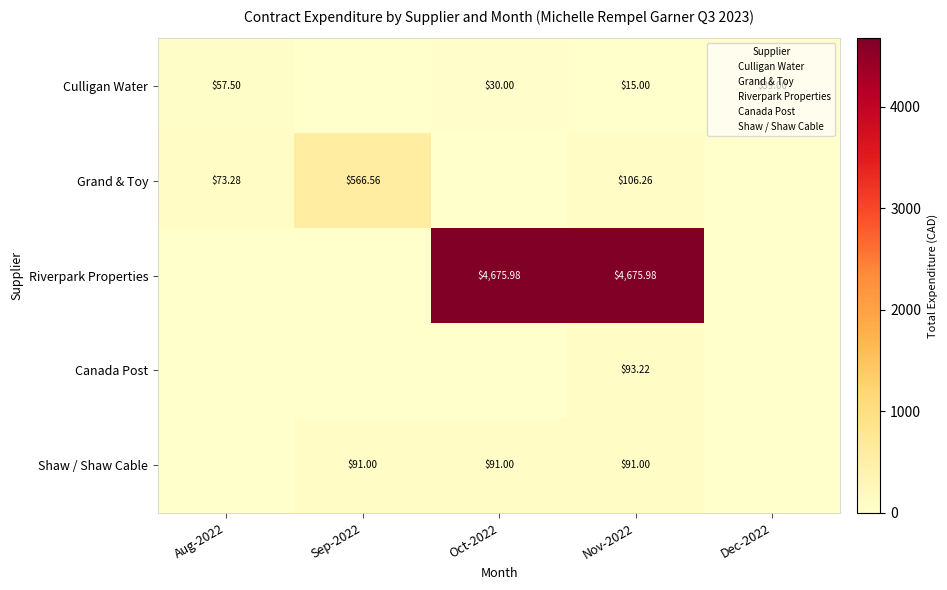

The Canada Post series shows 59.0 at Nov-2022. True or false?

False